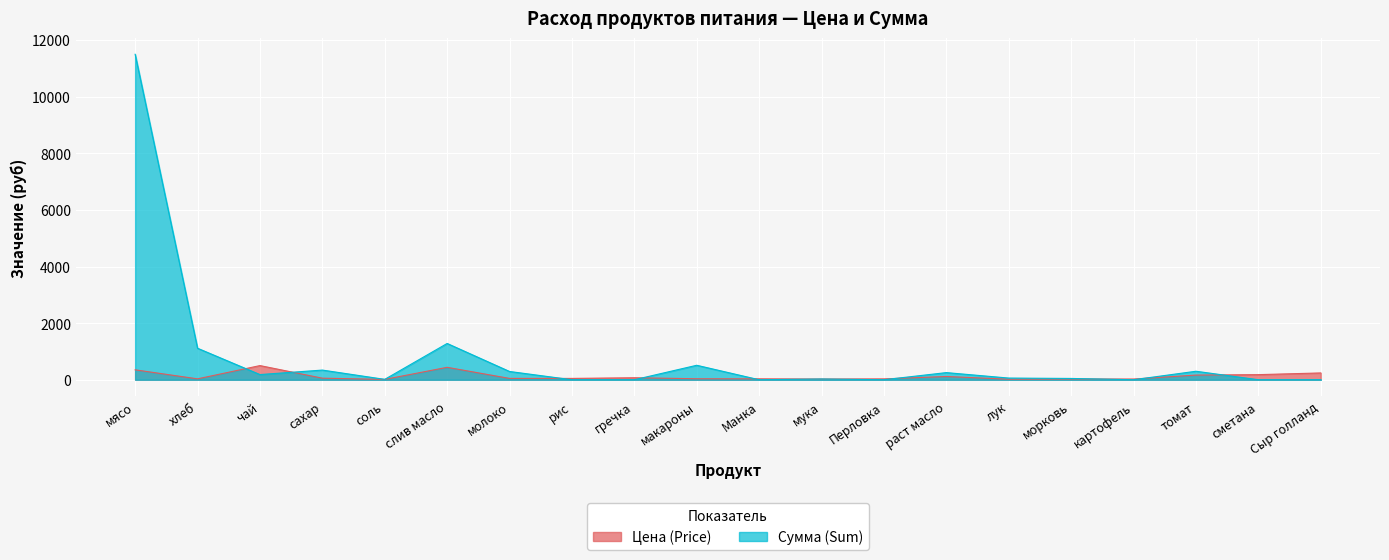

What is the average value of the Цена (Price) series?

122.0